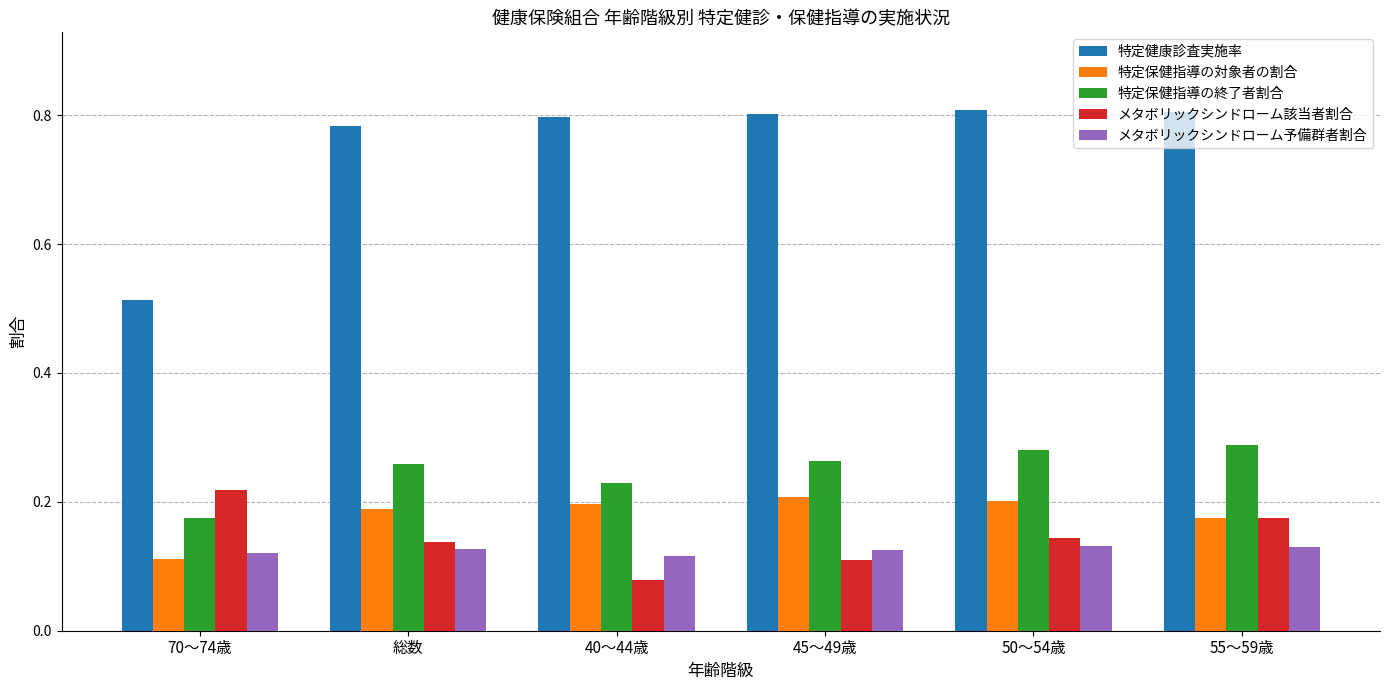

At how many categories does at least one series exceed 0?

6